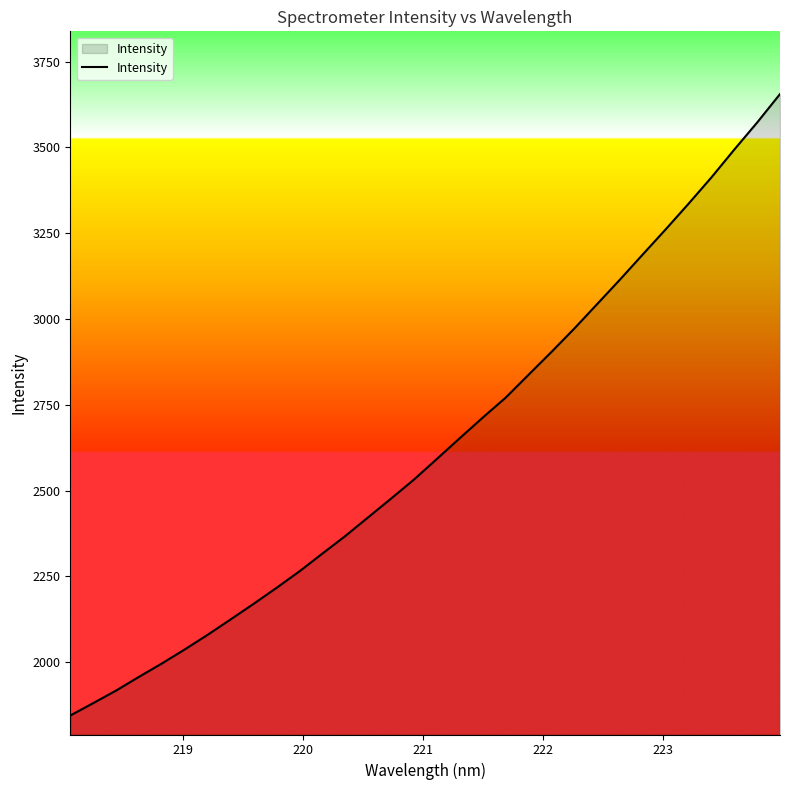

What is the smallest value displayed?

1844.4